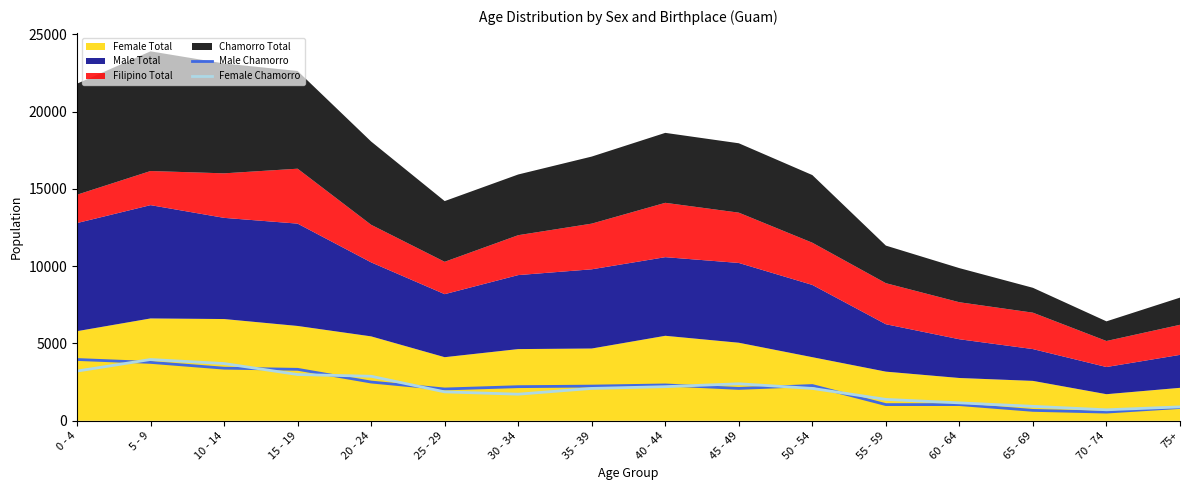

Which category has the highest value in the Male Chamorro series?

0 - 4